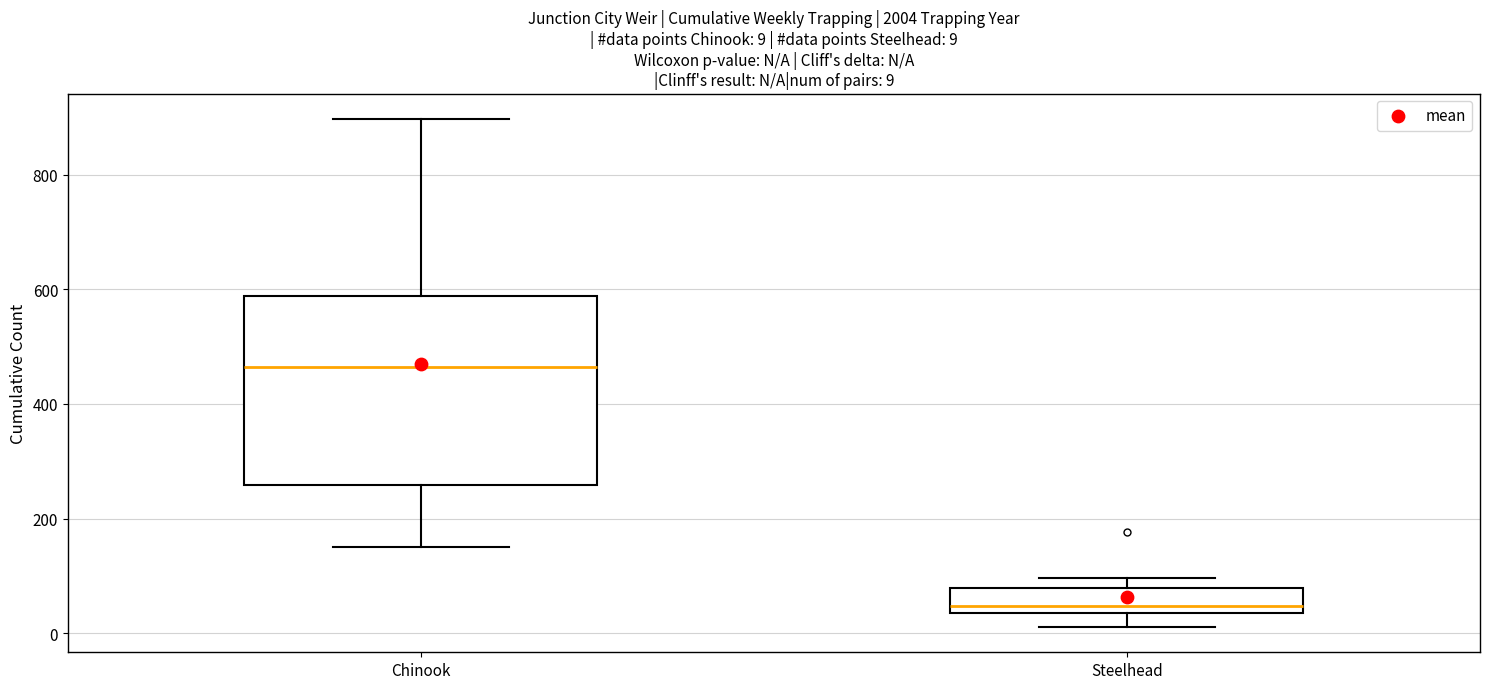

Which box is the tallest, from its lower edge to its upper edge?

Chinook